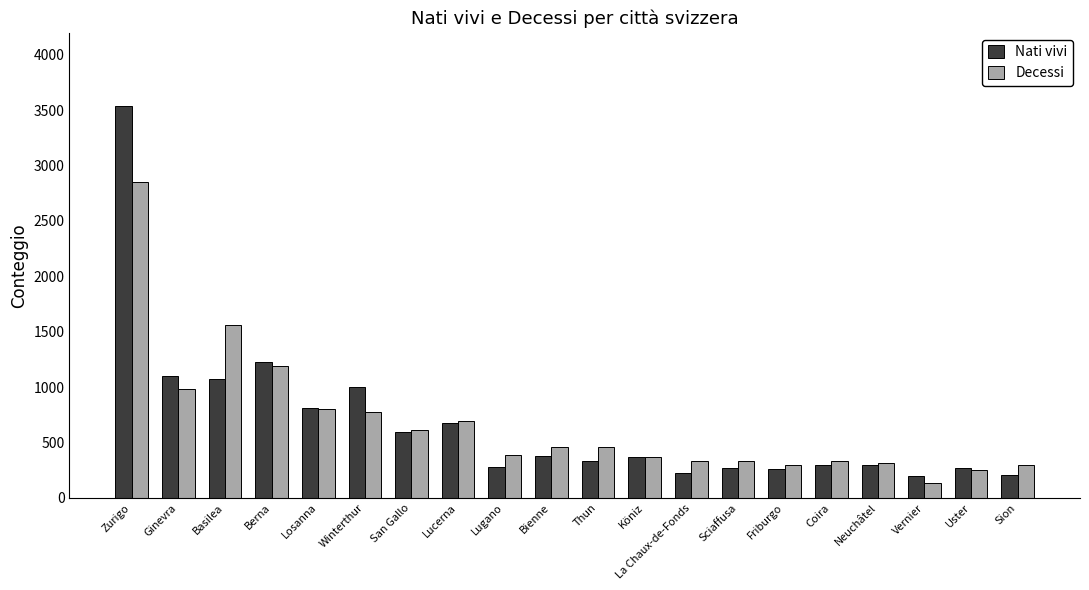

How many distinct data groups are displayed?

2